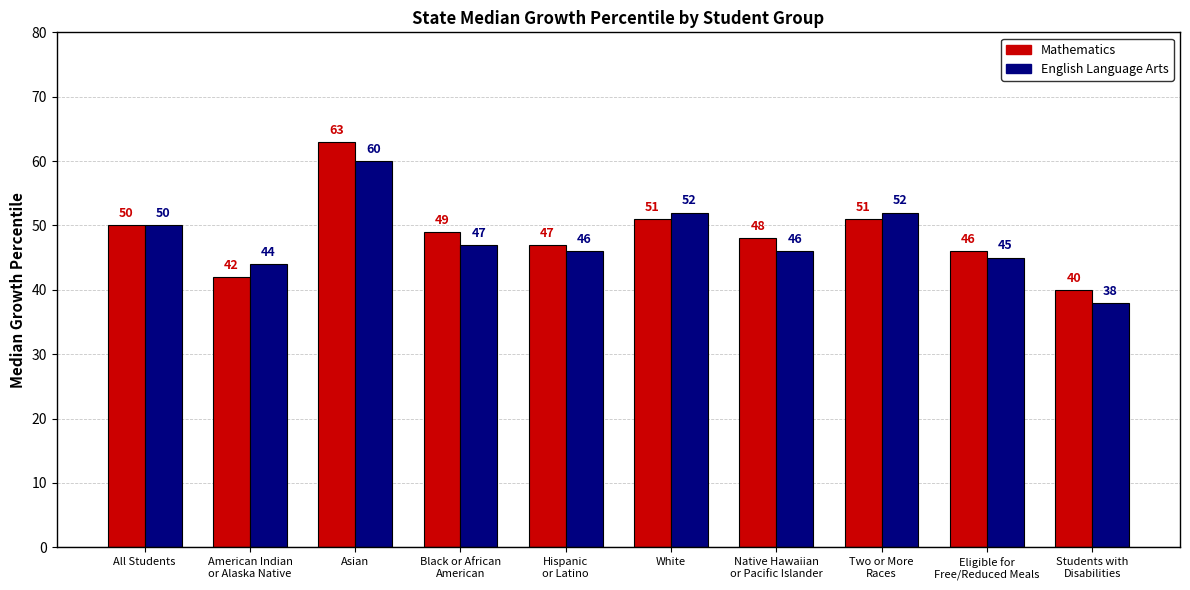

Count the number of data series in this chart.

2